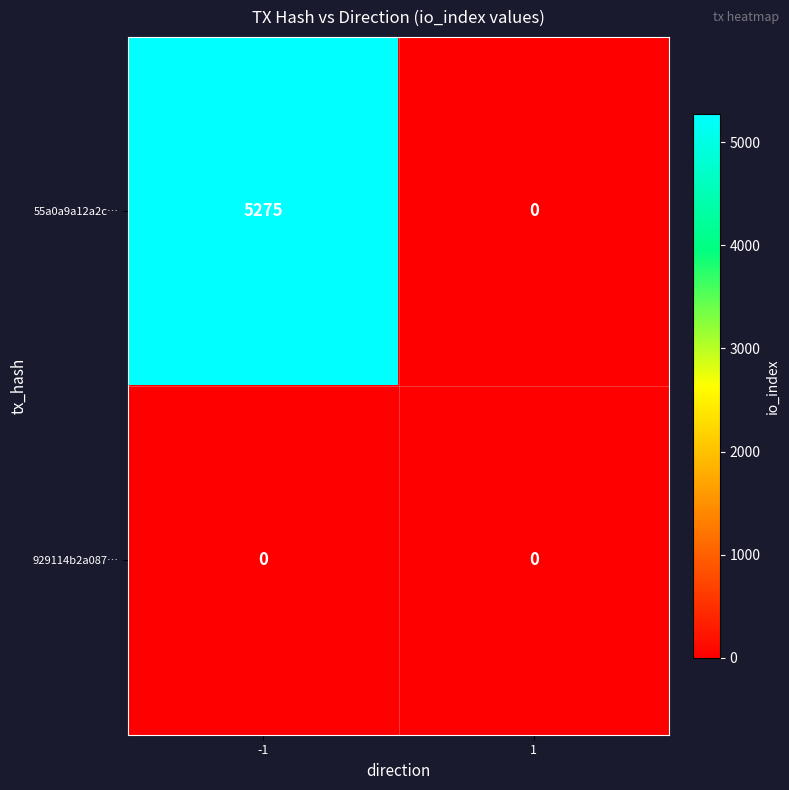

Which series has the largest total across all categories?

55a0a9a12a2c…